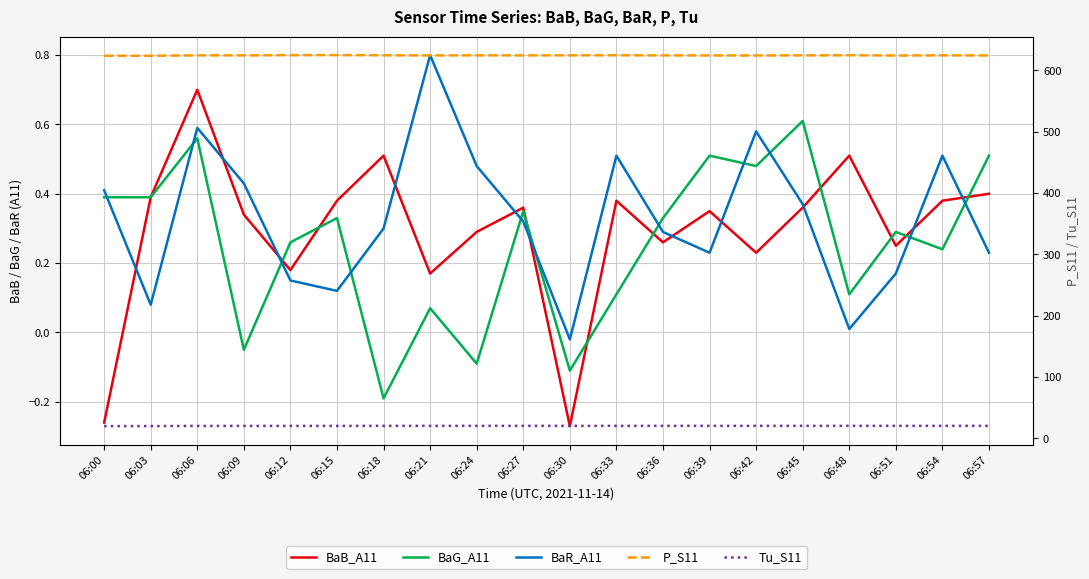

Which has a higher value, 06:57 or 06:45?

06:57